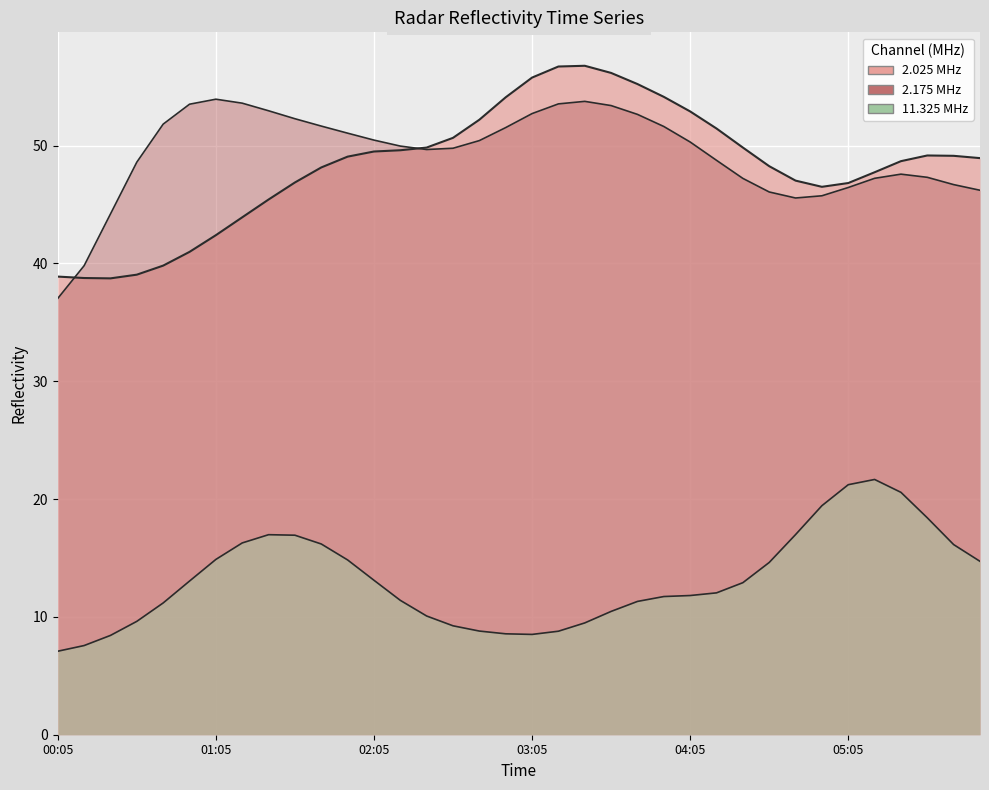

What is the label of the 2nd point from the right?

2019/03/06 05:45